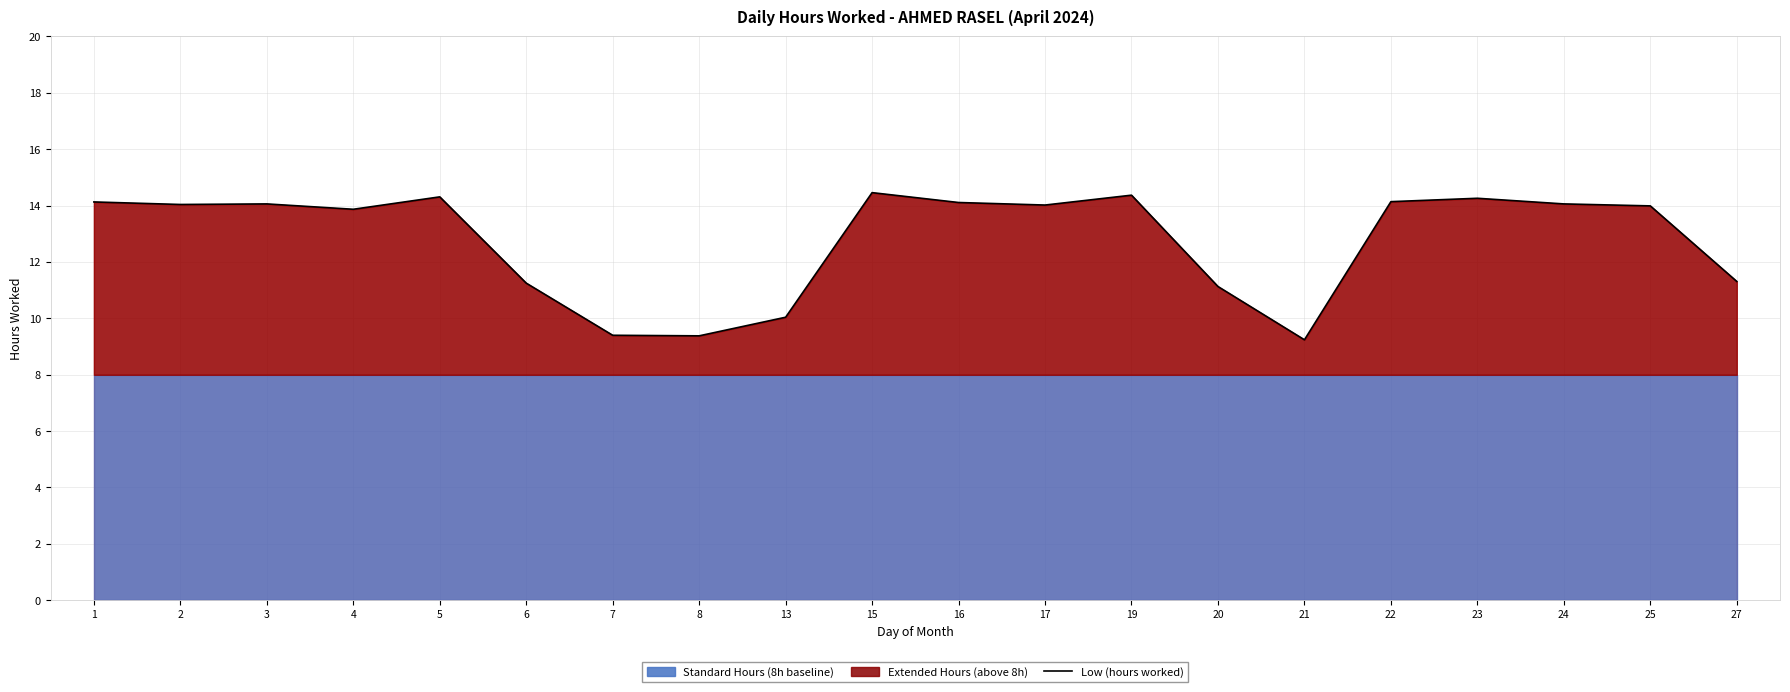

List the labels in order of value, largest first.

15, 19, 5, 23, 22, 1, 16, 3, 24, 2, 17, 25, 4, 27, 6, 20, 13, 7, 8, 21